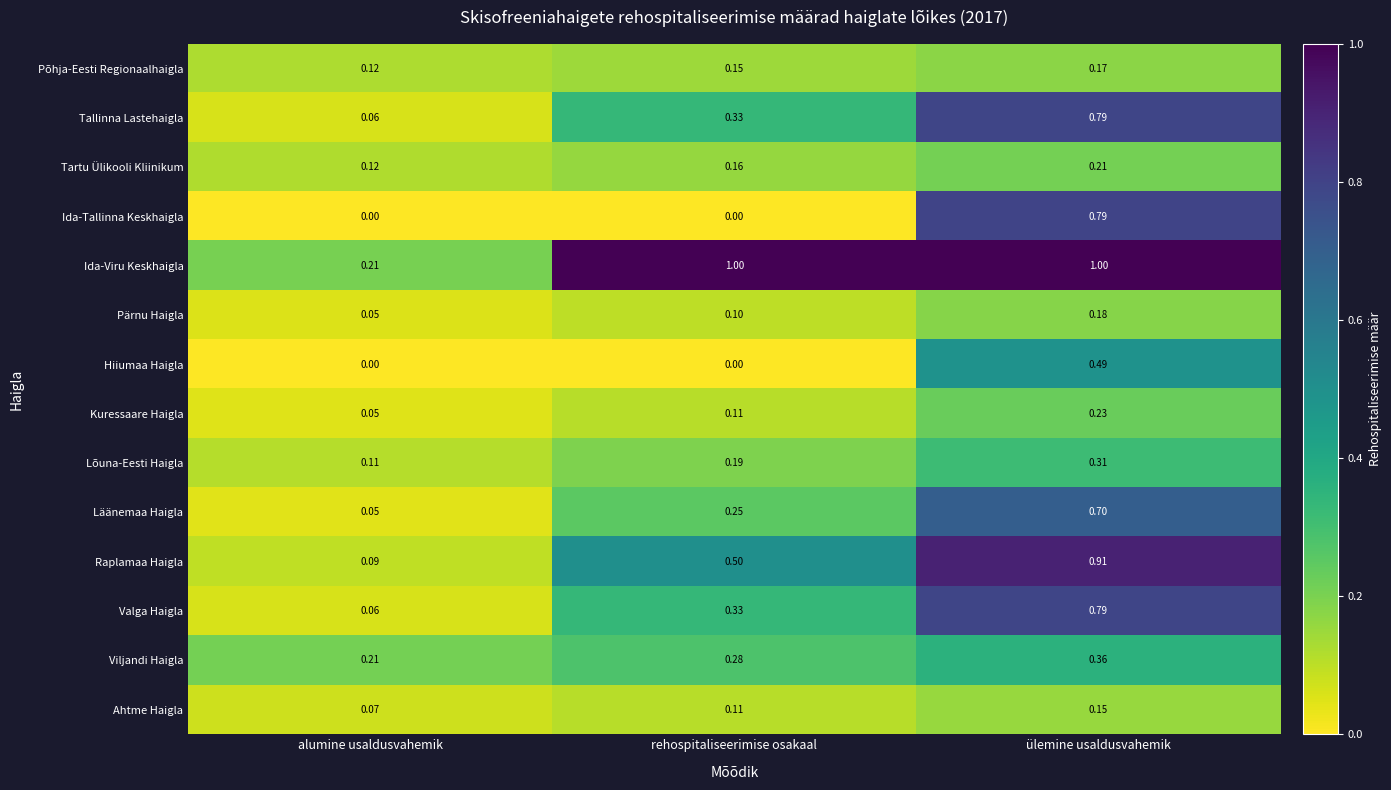

Which category has the highest value in the Põhja-Eesti Regionaalhaigla series?

ülemine usaldusvahemik